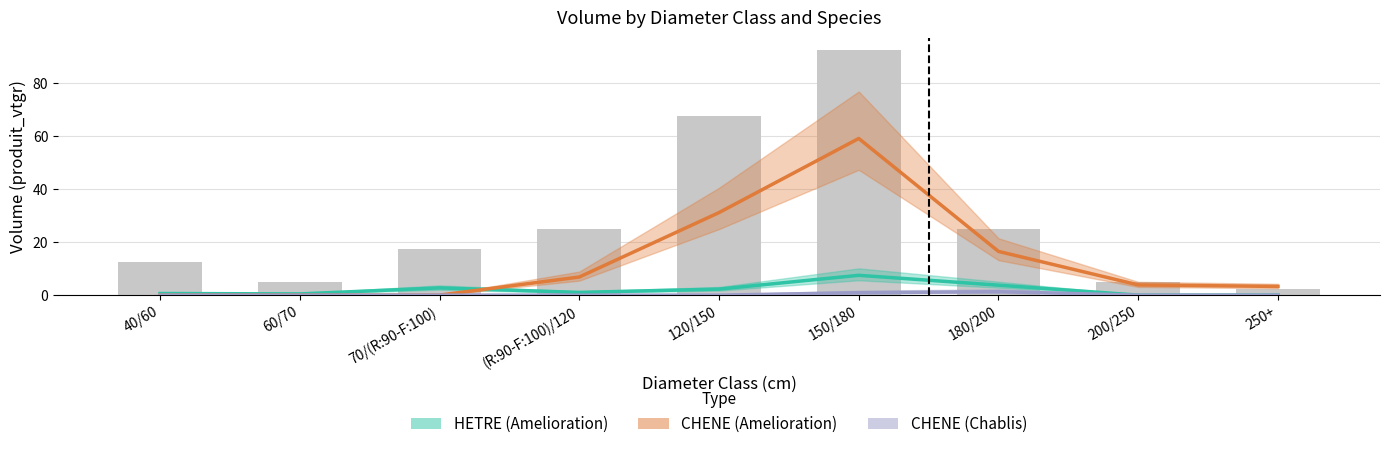

Which series changed the most between (R:90-F:100)/120 and 250+?

CHENE (Amelioration)